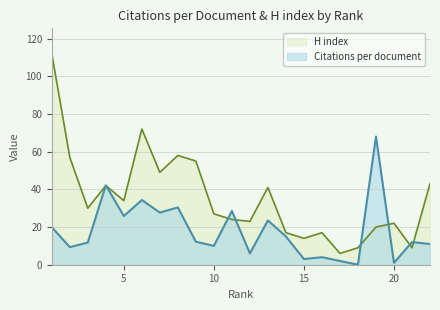

What is the difference between the second highest and minimum values in the H index series?

66.0